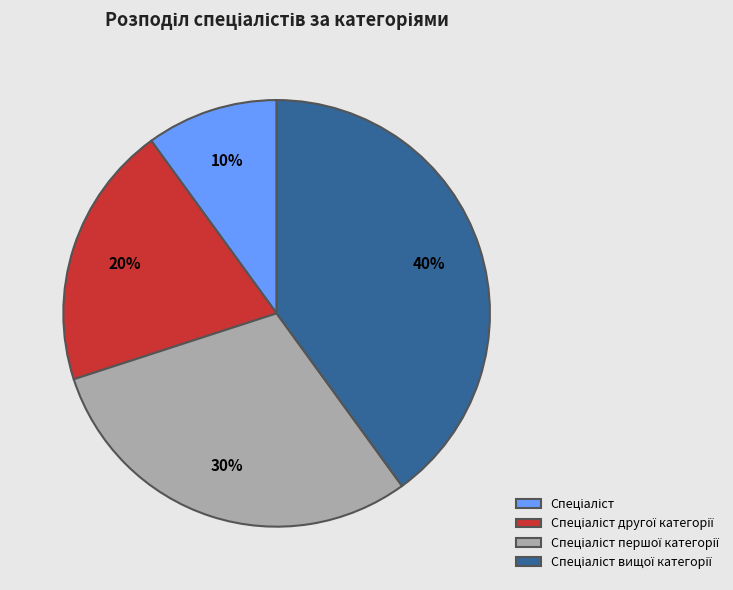

To the nearest percent, what is the average slice percentage?

25%